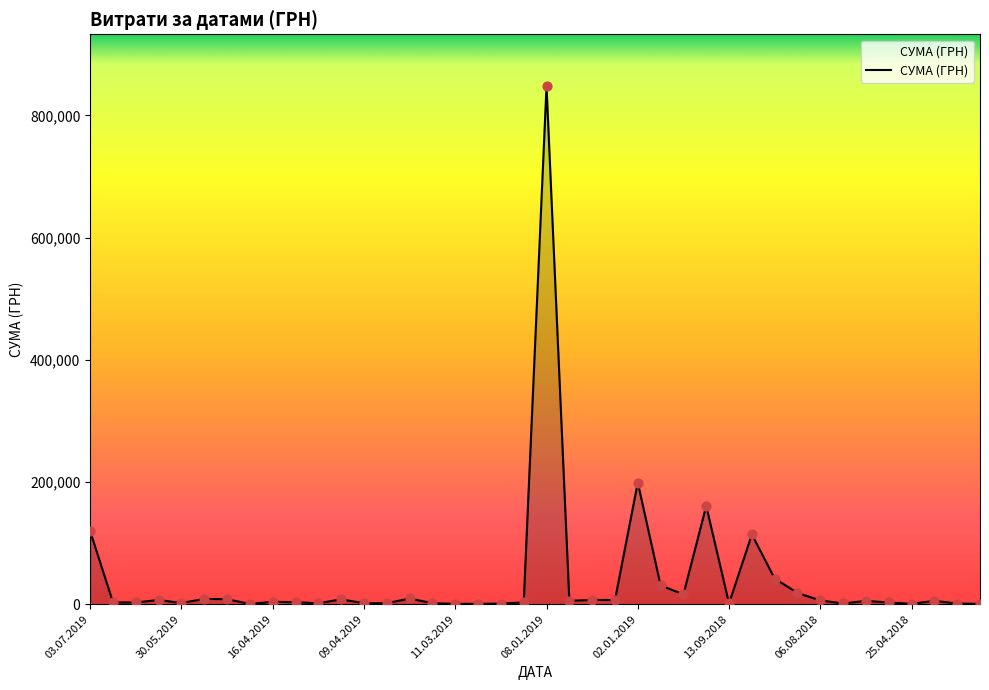

What is the maximum value shown in the chart?

847922.9